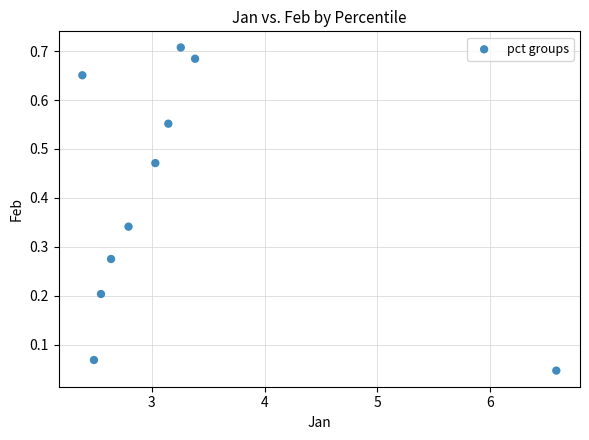

What is the average Y value?

0.4